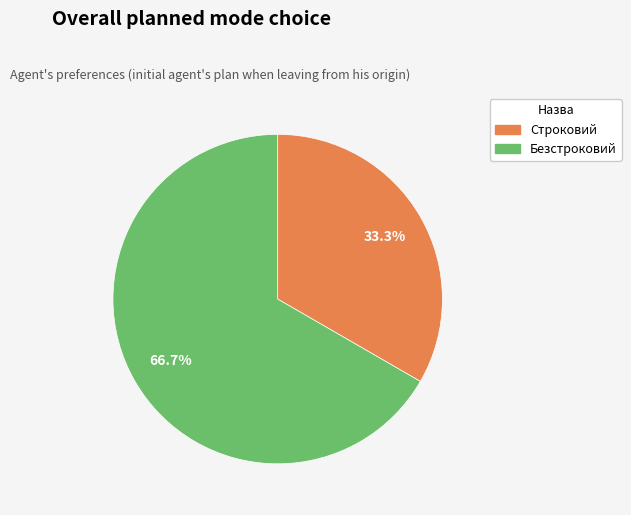

Approximately how many times larger is the value at Безстроковий compared to Строковий?

2.0